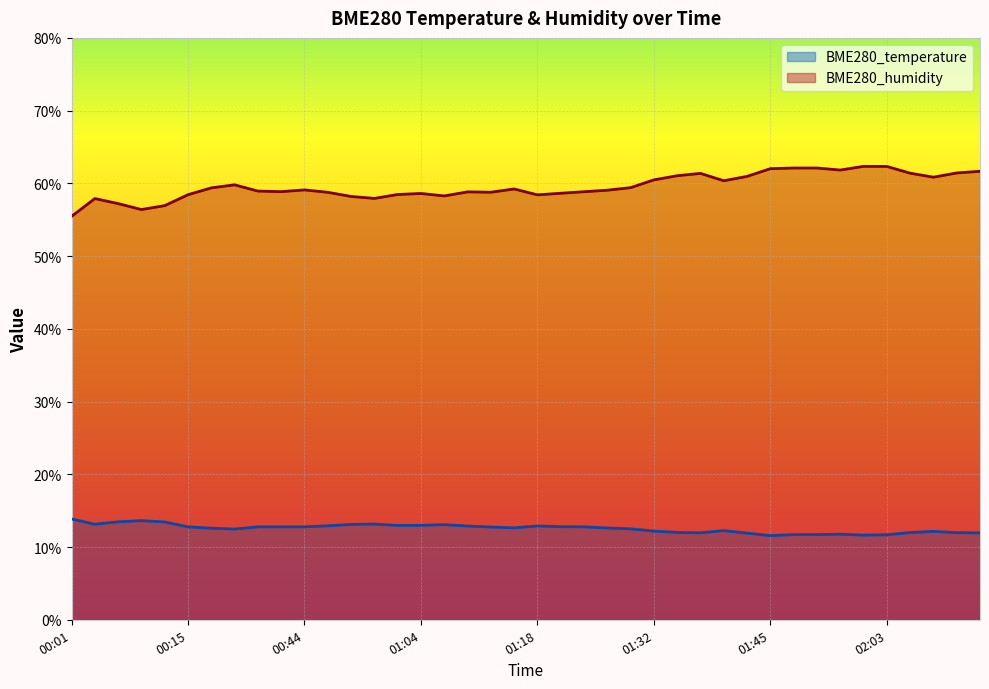

Reading left to right, list all the values displayed in this chart.

BME280_temperature: 00:01=13.9	00:03=13.1	00:06=13.5	00:09=13.6	00:12=13.4	00:15=12.8	00:27=12.6	00:29=12.5	00:32=12.8	00:41=12.8	00:44=12.8	00:53=12.9	00:55=13.1	00:58=13.2	01:01=13.0	01:04=13.0	01:07=13.1	01:09=12.9	01:12=12.8	01:15=12.6	01:18=12.9	01:20=12.8	01:23=12.8	01:26=12.6	01:29=12.5	01:32=12.2	01:34=12.0	01:37=11.9	01:40=12.3	01:43=11.9	01:45=11.6	01:52=11.7	01:54=11.7	01:57=11.8	02:00=11.6	02:03=11.7	02:06=12.0	02:08=12.2	02:14=12.0	02:17=11.9
BME280_humidity: 00:01=55.5	00:03=57.9	00:06=57.2	00:09=56.4	00:12=56.9	00:15=58.4	00:27=59.4	00:29=59.8	00:32=58.9	00:41=58.9	00:44=59.1	00:53=58.8	00:55=58.2	00:58=57.9	01:01=58.5	01:04=58.6	01:07=58.3	01:09=58.8	01:12=58.8	01:15=59.2	01:18=58.4	01:20=58.6	01:23=58.9	01:26=59.1	01:29=59.4	01:32=60.5	01:34=61.0	01:37=61.4	01:40=60.4	01:43=61.0	01:45=62.0	01:52=62.1	01:54=62.1	01:57=61.8	02:00=62.3	02:03=62.3	02:06=61.4	02:08=60.9	02:14=61.4	02:17=61.7